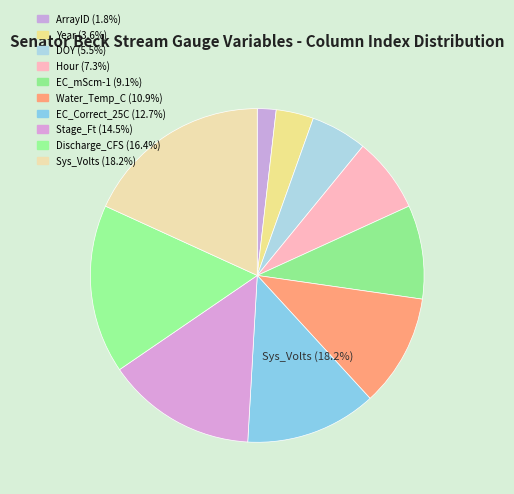

Approximately how many times larger is the value at Discharge_CFS compared to EC_mScm-1?

1.8